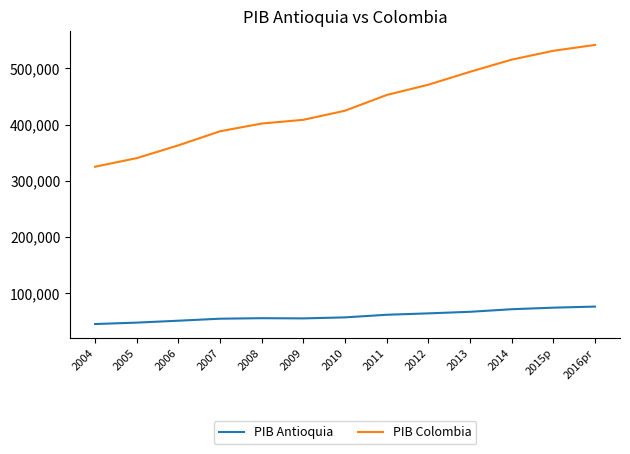

Is it true that PIB Antioquia equals 106709 at 2014?

False